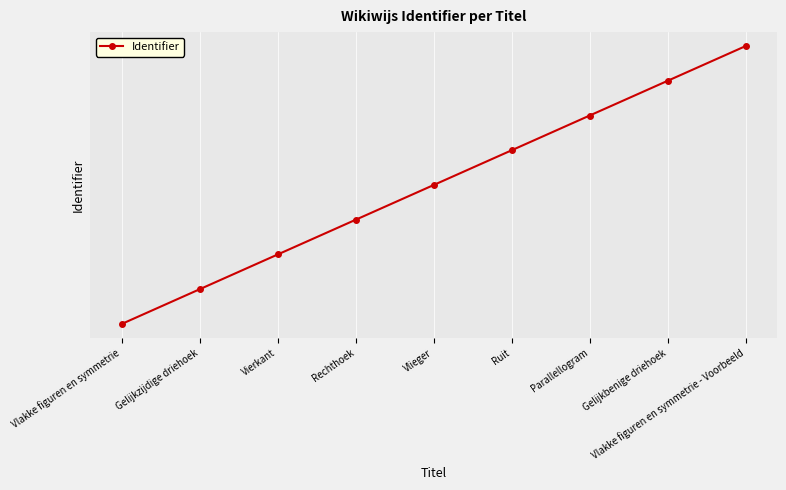

What is the difference between the maximum and minimum values?

16